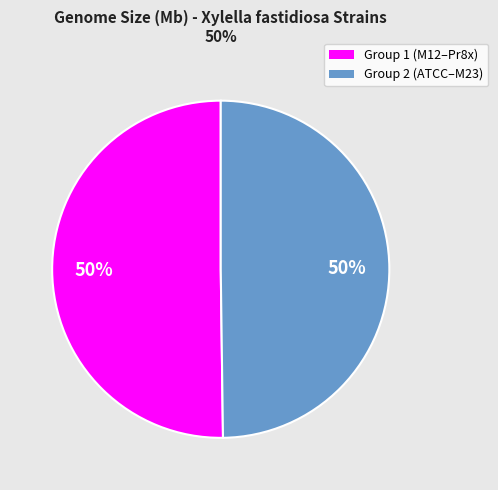

What is the smallest slice in the pie chart?

M12